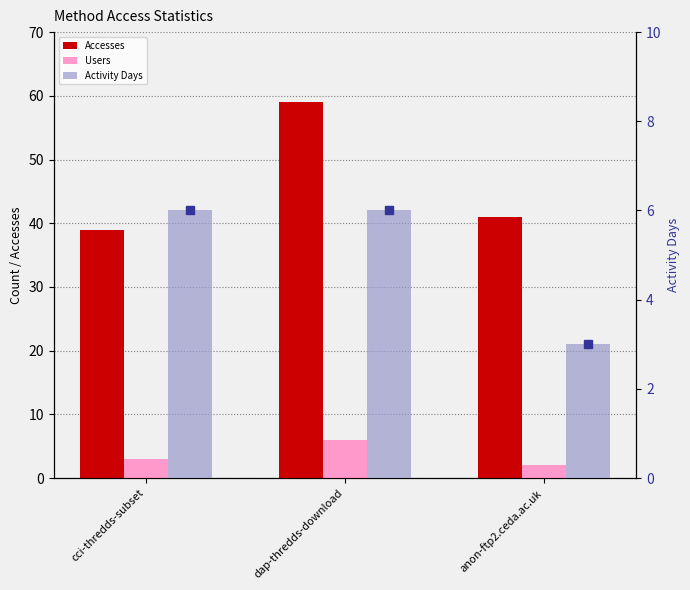

What is the value of the Users bar at the 1st from the left?

3